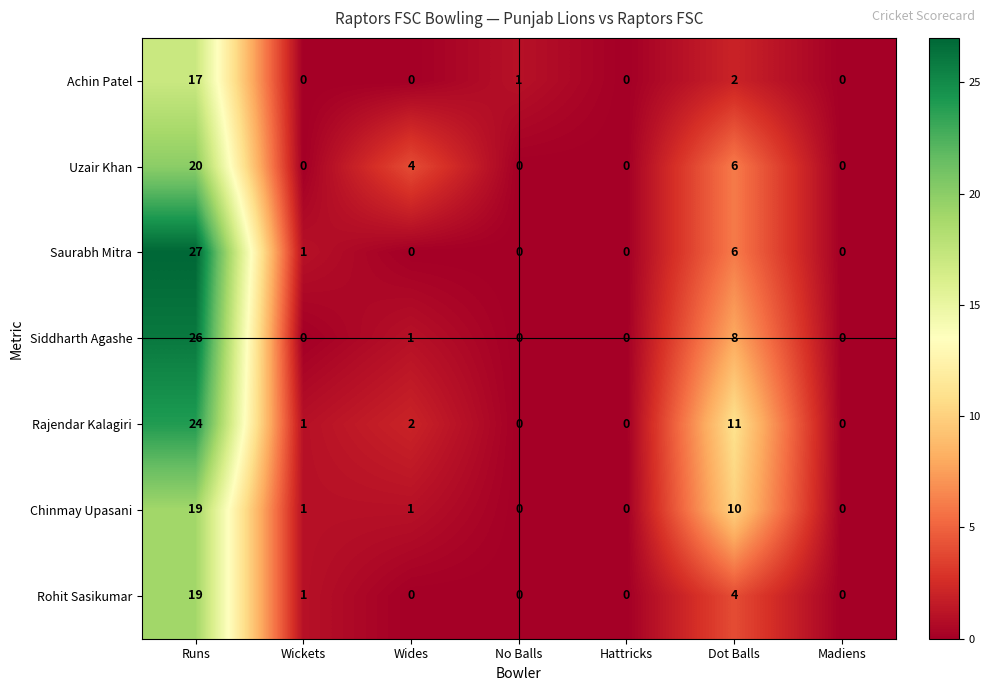

At which category is the sum across all series the highest?

Runs